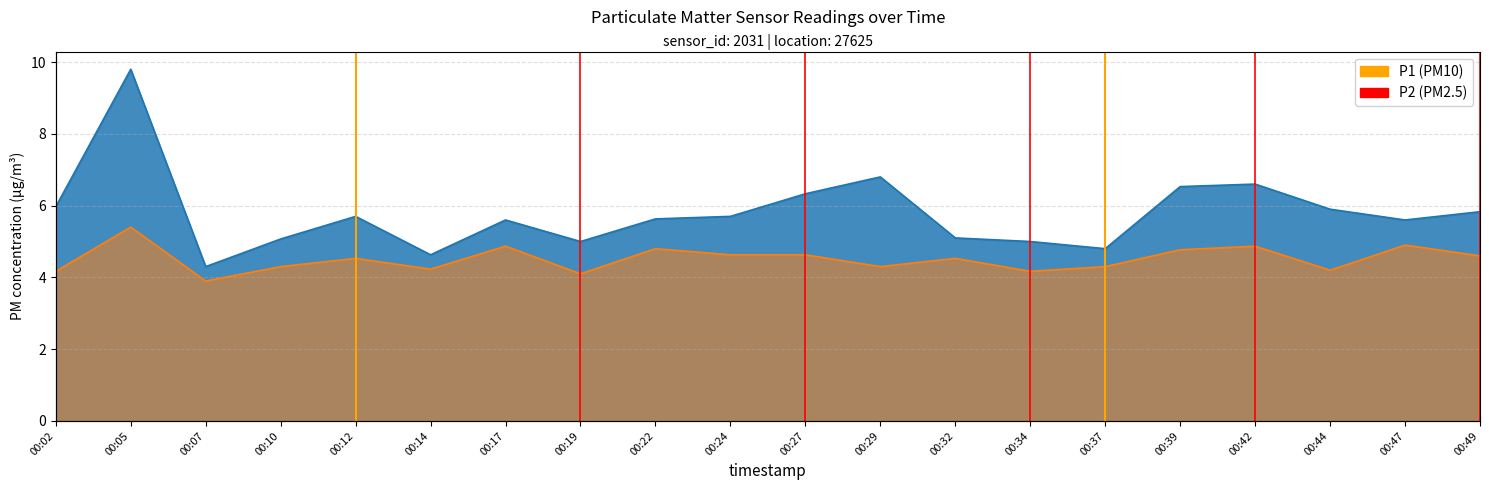

List the series in order of their overall mean, highest first.

P1, P2